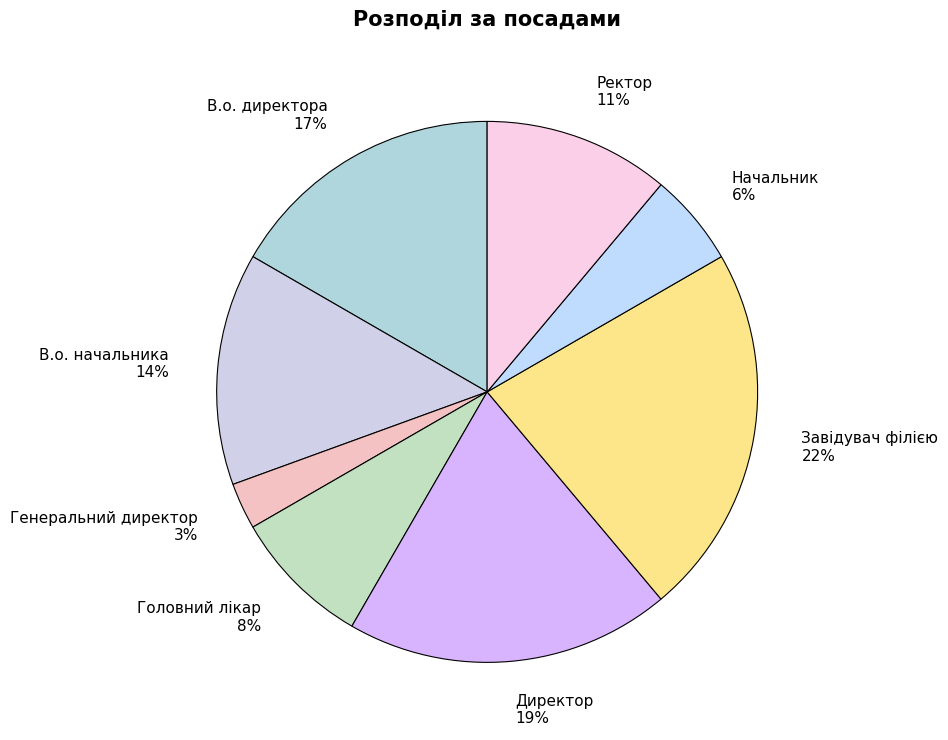

Is the sum of Ректор and Начальник greater than half?

No